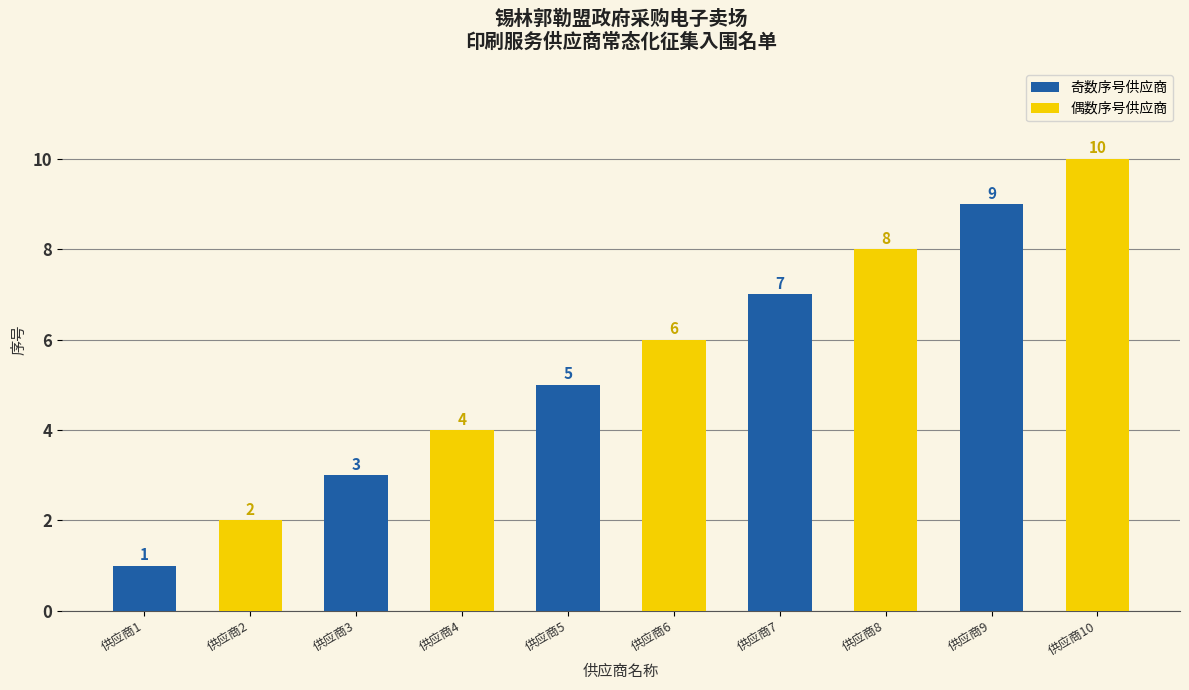

What is the value of the 偶数序号供应商 bar at the 3rd from the left?

6